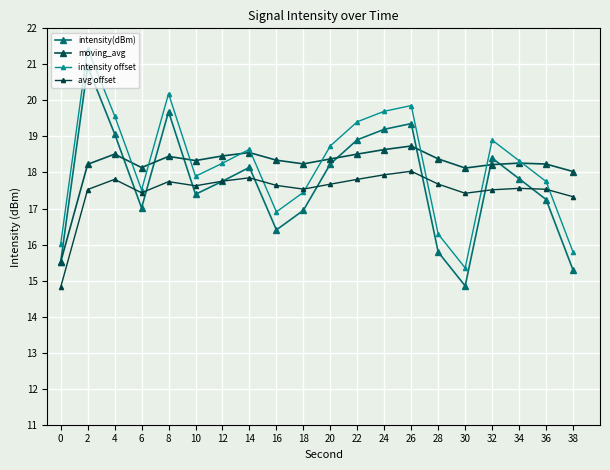

At which category is the sum across all series the highest?

2